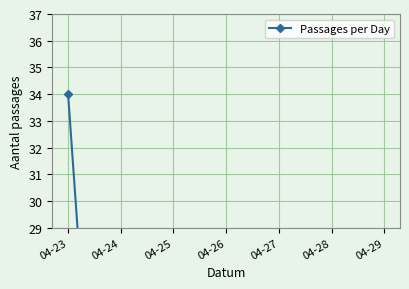

How many points are higher than both their immediate neighbors (excluding endpoints)?

2